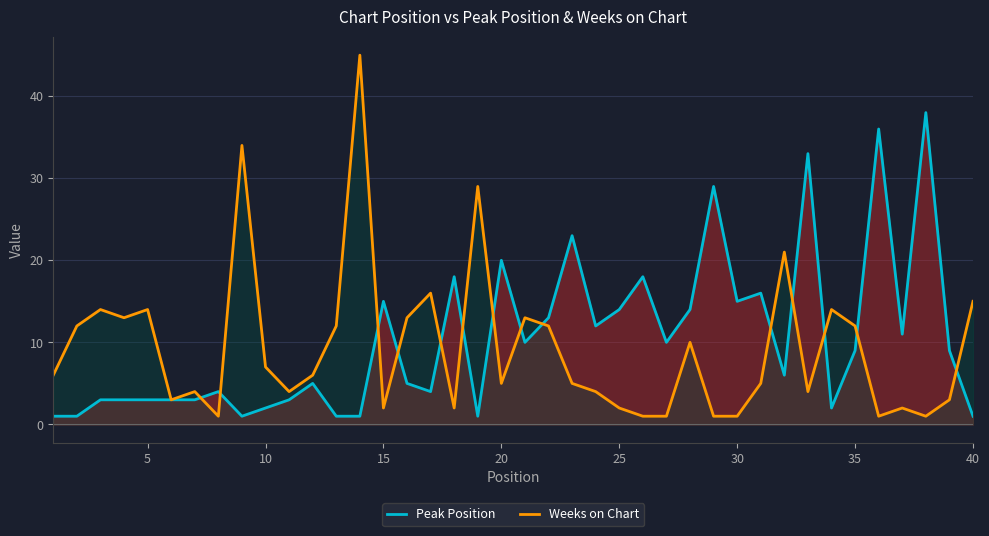

How many data points in Peak Position are above 9?

18